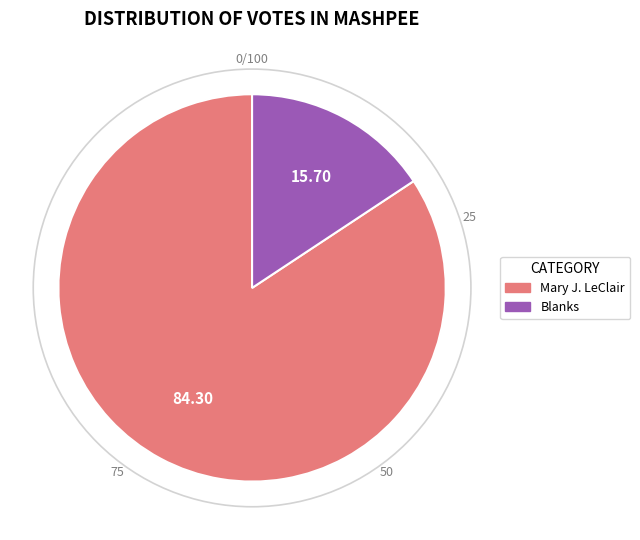

Rank the categories by value from lowest to highest.

Blanks, Mary J. LeClair